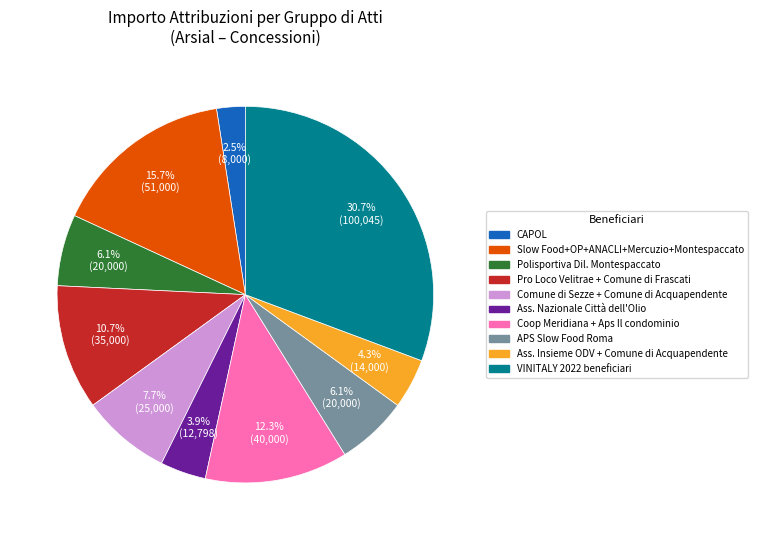

Count the number of slices in the pie.

10